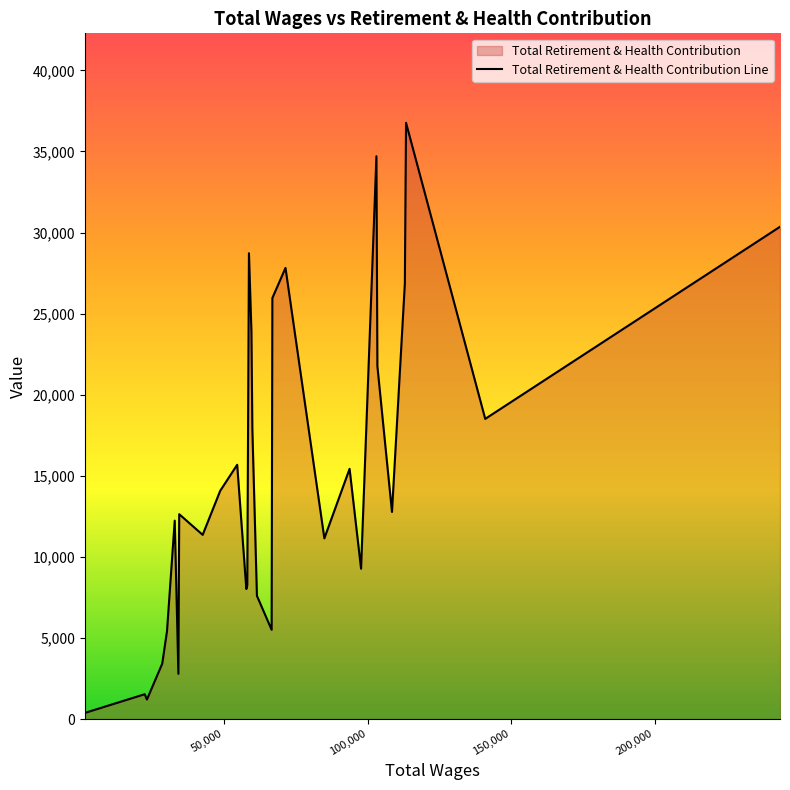

Reading left to right, what are all the values shown in this chart?

379	1530	1202	3417	5421	12236	2787	12633	11359	14076	15681	8018	8255	28726	23924	17895	7598	5502	25964	27821	11143	15430	9270	34709	21765	12770	26862	36771	18511	30357